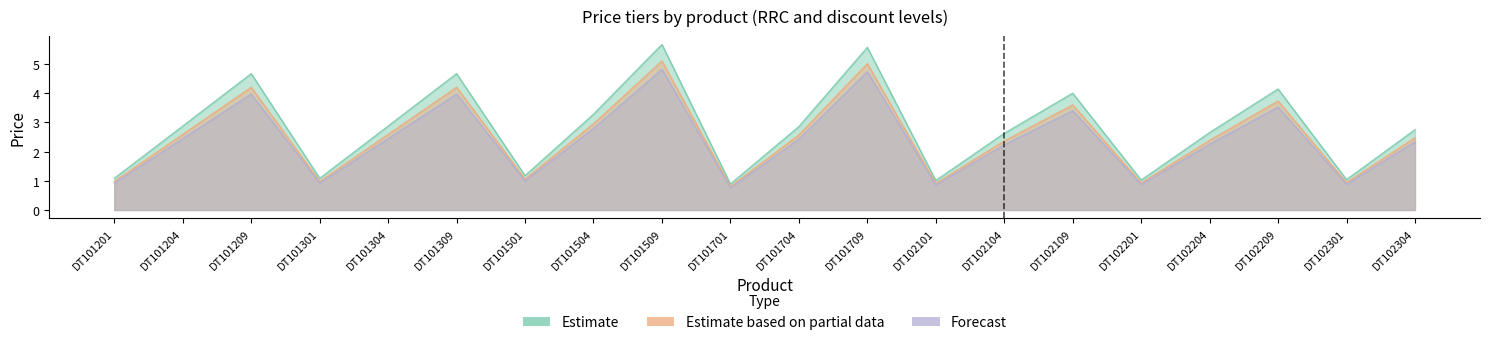

How many data points in Estimate are less than 2?

7